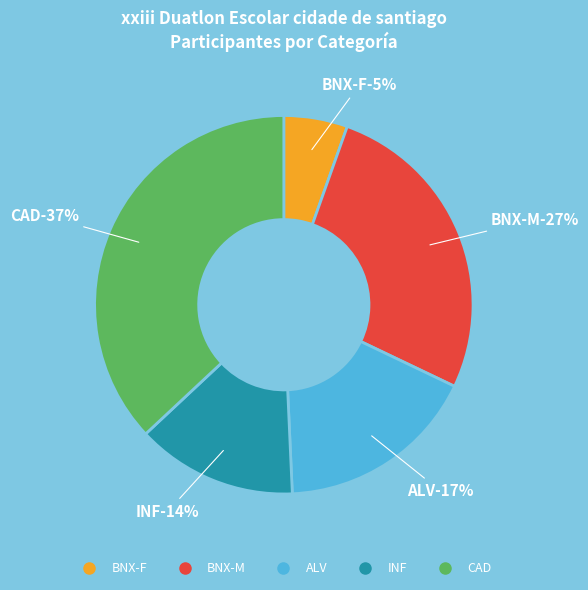

To the nearest percent, what percentage of the pie is BNX-M?

27%